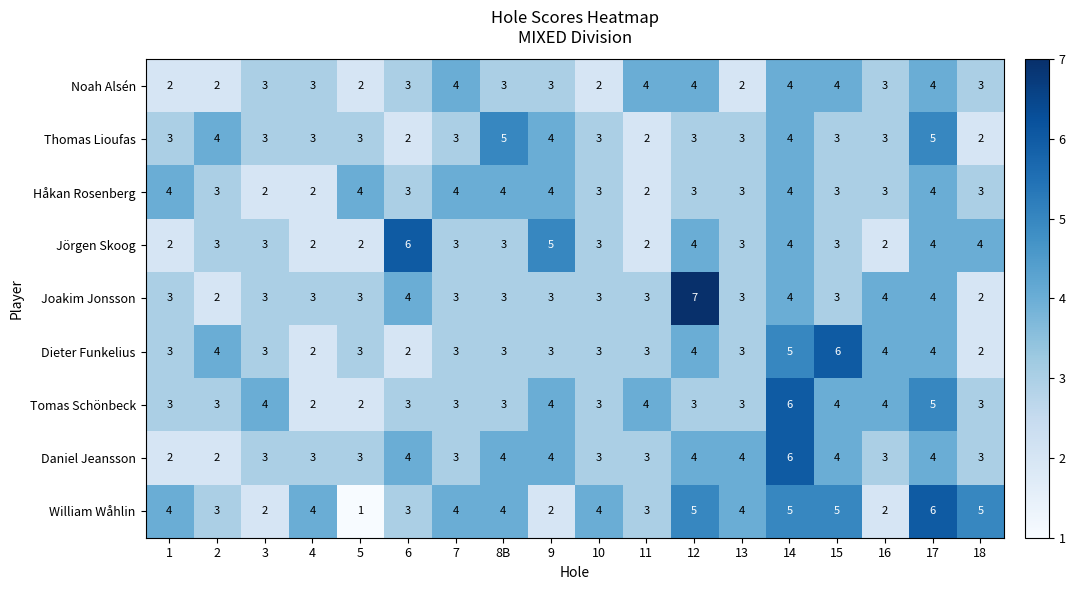

The value of Jörgen Skoog at 10 is 3. True or false?

True